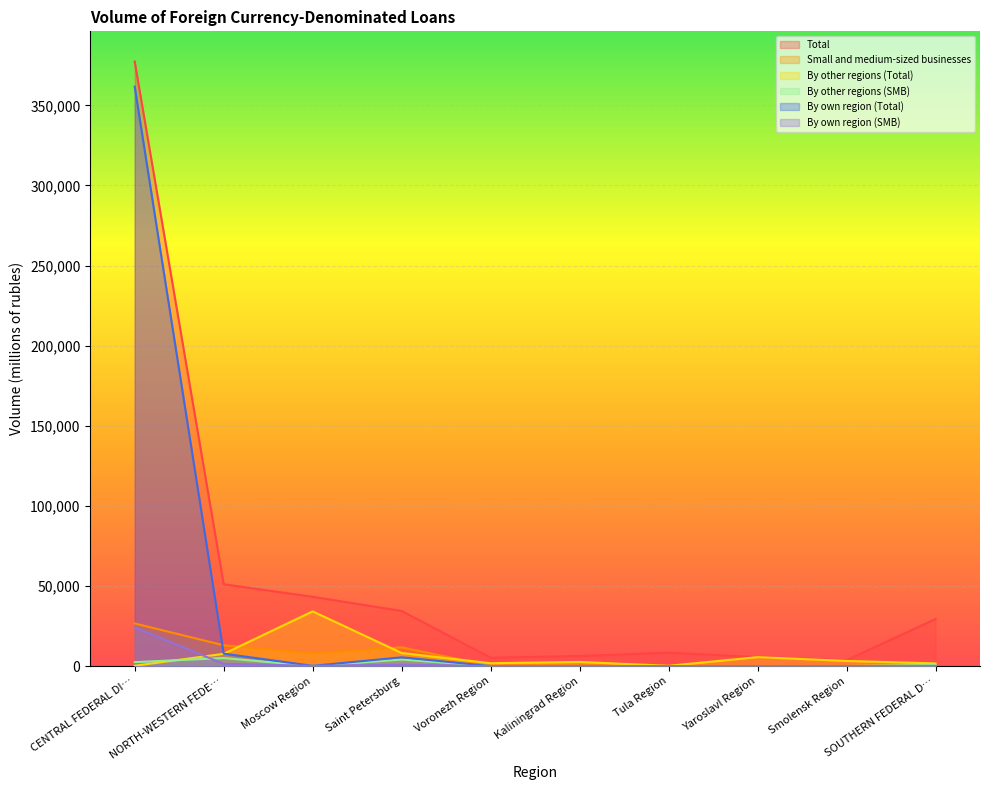

List the series in order of their peak value, highest first.

Total, By own region (Total), By other regions (Total), Small and medium-sized businesses, By own region (SMB), By other regions (SMB)